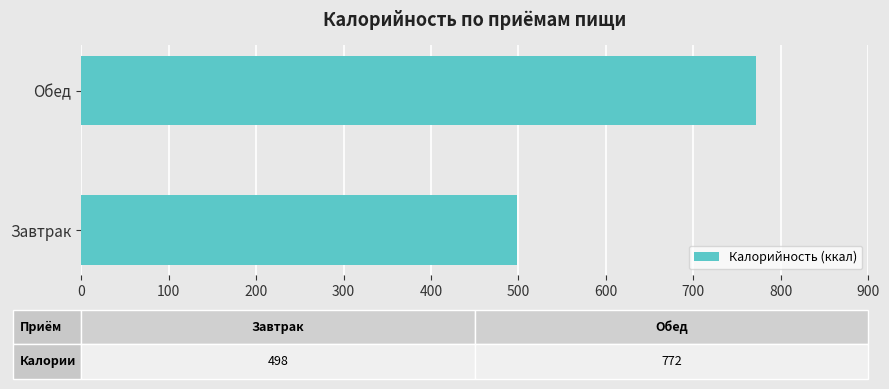

Rank the categories by value from lowest to highest.

Завтрак, Обед